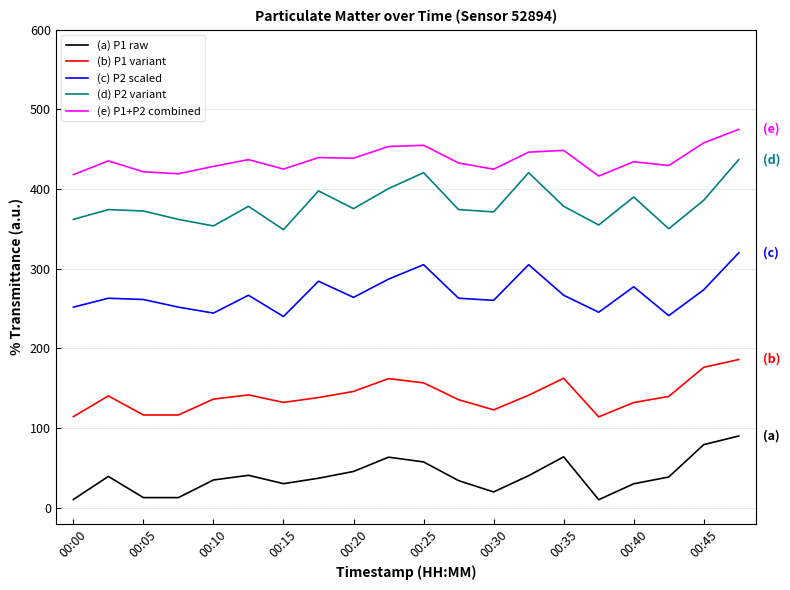

List the series in order of their peak value, lowest first.

(a) P1 raw, (b) P1 variant, (c) P2 scaled, (d) P2 variant, (e) P1+P2 combined